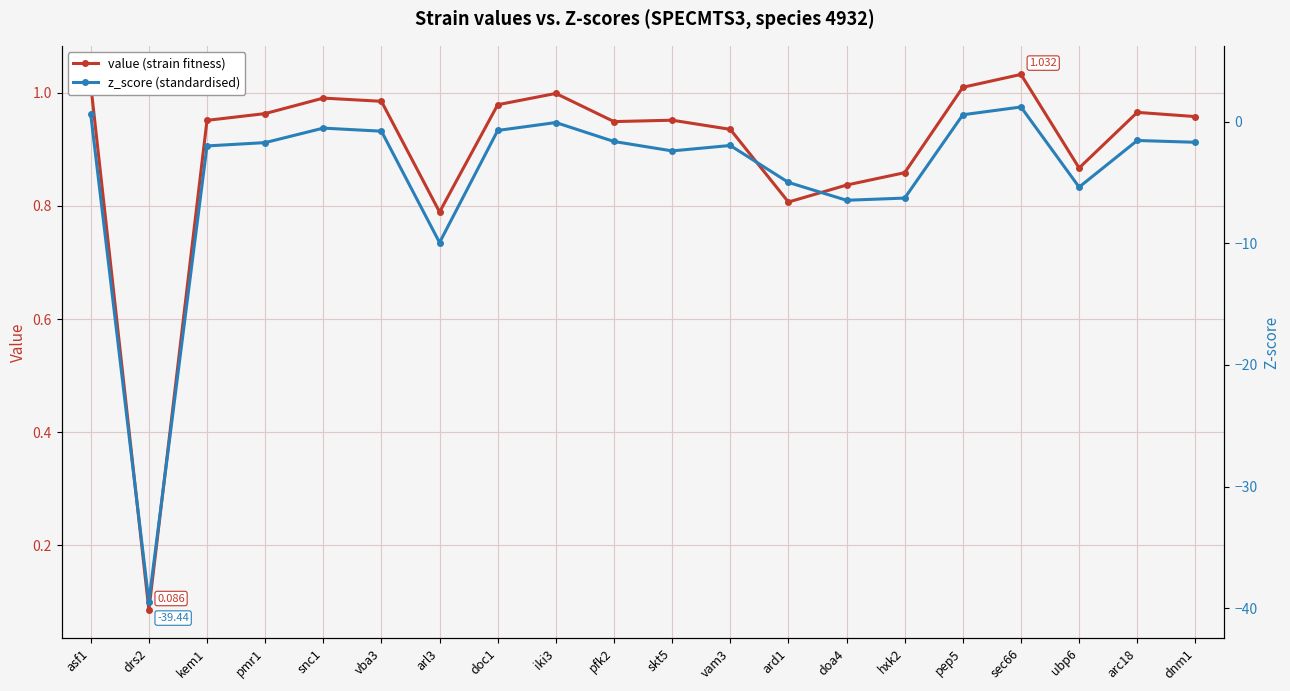

Reading right to left, transcribe all the data shown in this chart.

value (strain fitness): 1.0	1.0	0.9	1.0	1.0	0.9	0.8	0.8	0.9	1.0	0.9	1.0	1.0	0.8	1.0	1.0	1.0	1.0	0.1	1.0
z_score (standardised): -1.7	-1.6	-5.4	1.2	0.6	-6.3	-6.5	-5.0	-2.0	-2.4	-1.6	-0.1	-0.7	-9.9	-0.8	-0.5	-1.7	-2.0	-39.4	0.6